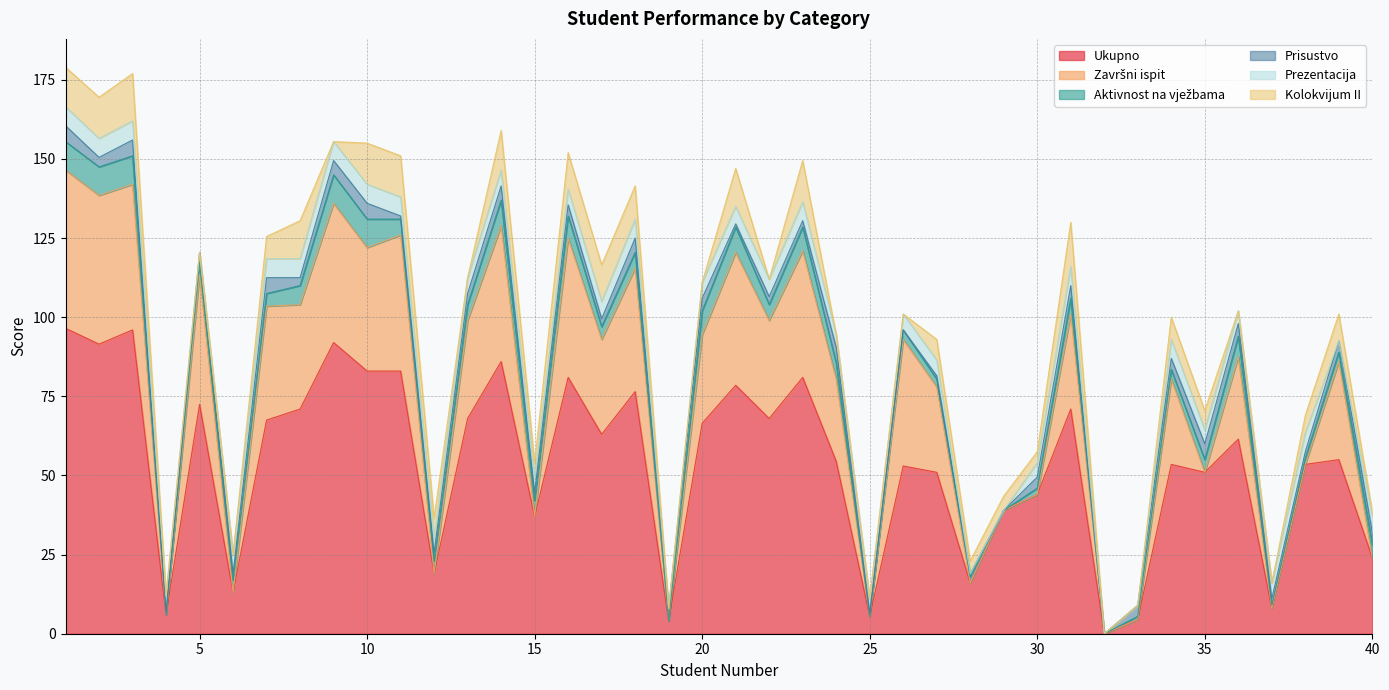

Where is the first local maximum for Prisustvo?

3